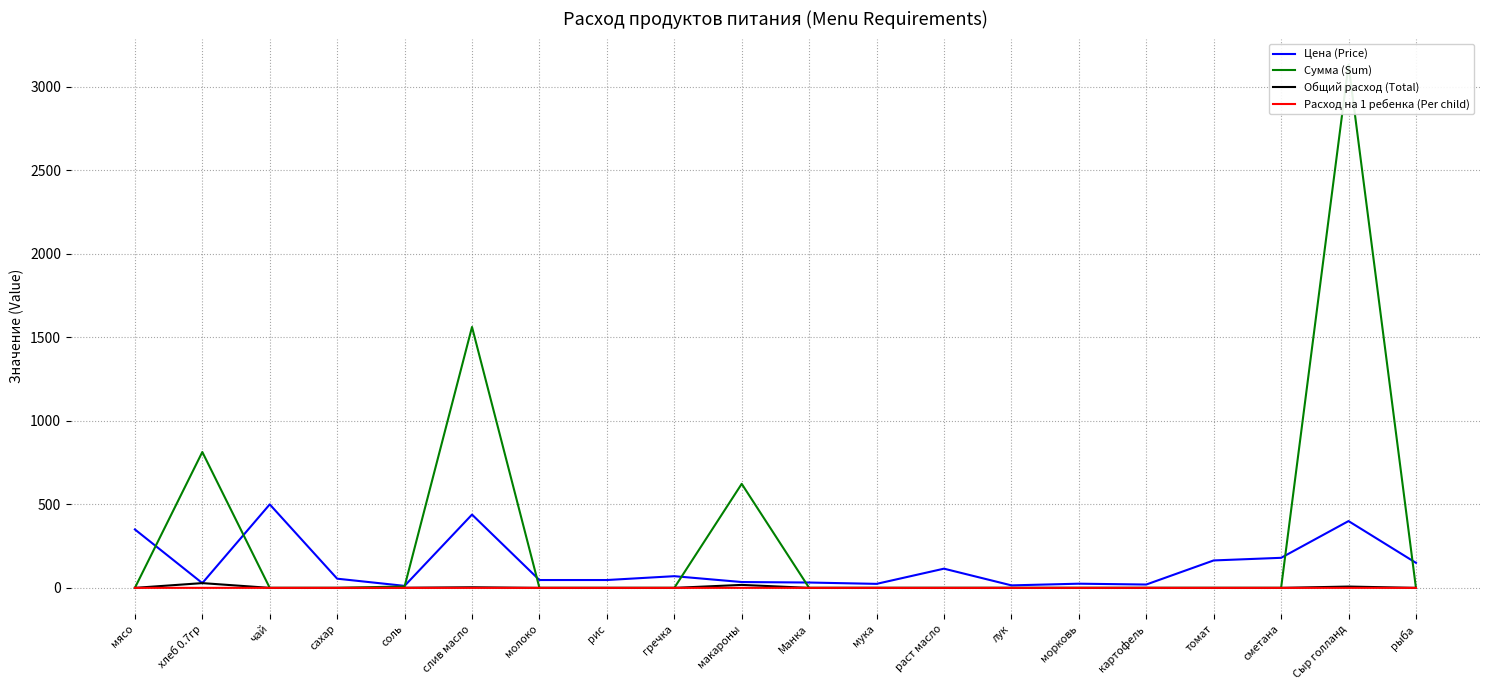

True or false: Расход на 1 ребенка (Per child) has a value of 0.1 at хлеб 0.7гр.

True